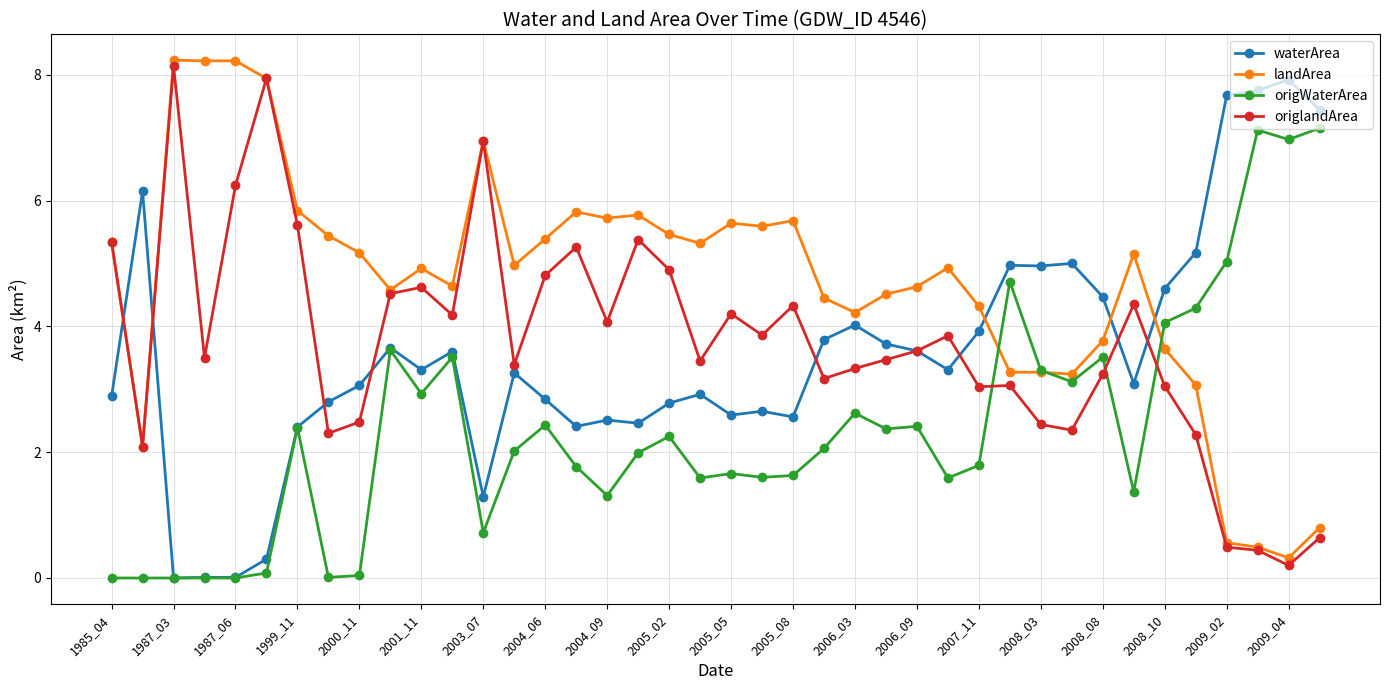

Which series has the largest total across all categories?

landArea